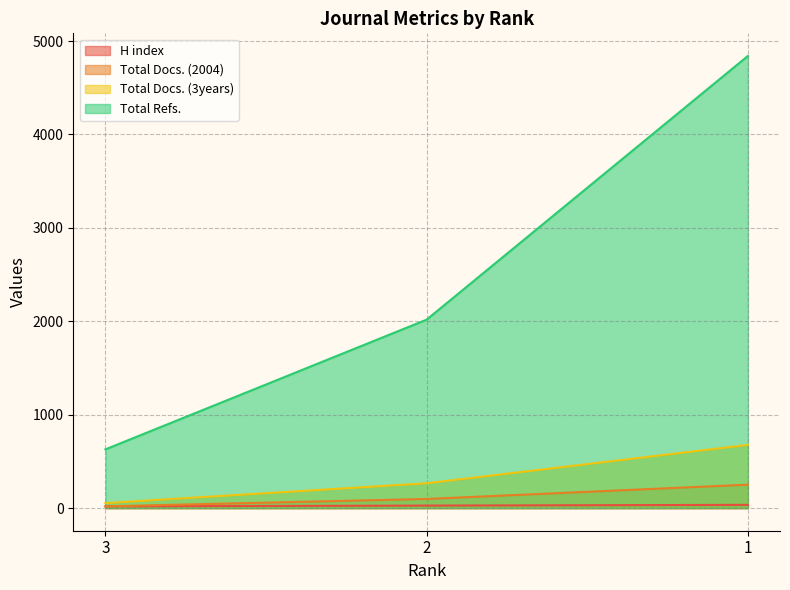

Rank the series by their maximum value, from lowest to highest.

H index, Total Docs. (2004), Total Docs. (3years), Total Refs.